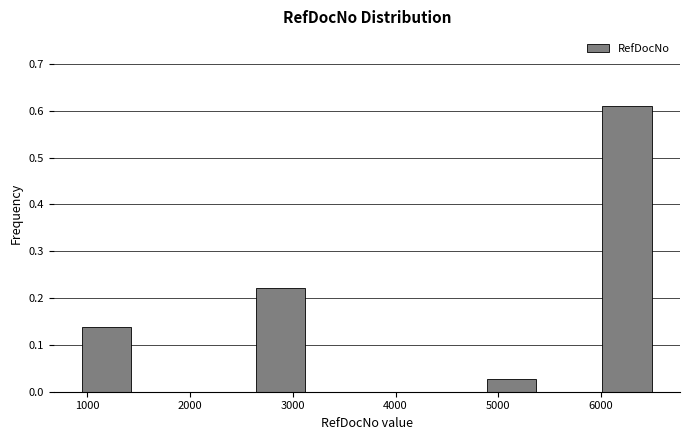

Reading left to right, transcribe this chart: for each bar, give the range it covers on the x-axis and its height. Neither the bar edges nor the heights are printed on the chart, so give them approximately, as read against the axes.

900 to 1500: 0.14
1500 to 2000: 0
2000 to 2600: 0
2600 to 3200: 0.22
3200 to 3700: 0
3700 to 4300: 0
4300 to 4800: 0
4800 to 5400: 0.03
5400 to 6000: 0
6000 to 6500: 0.61